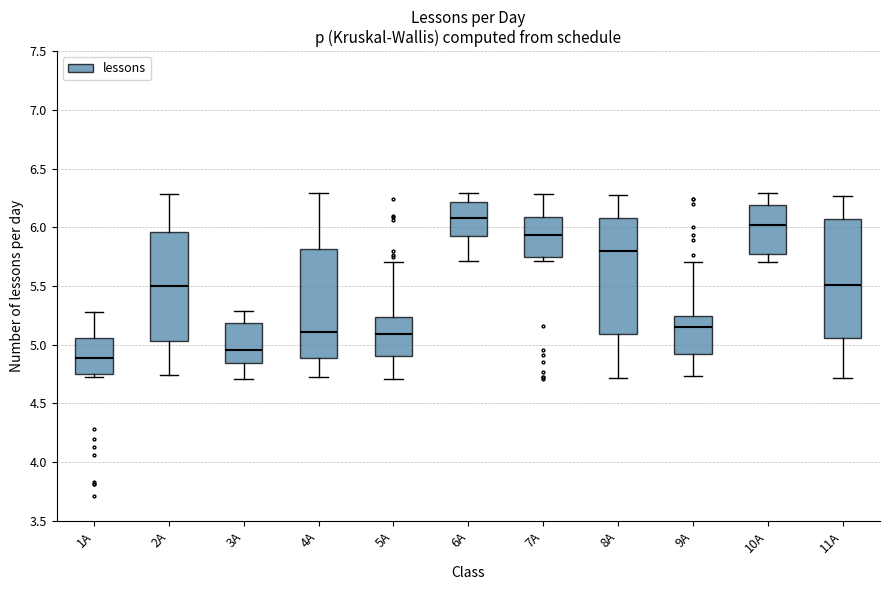

Reading left to right, read every box against the y-axis: the position of its median line, the range the box covers, and the ends of its whiskers. The values are not printed on the chart, so give them approximately, as read against the axis.

1А: median 4.90, box 4.75 to 5.05, whiskers 4.70 to 5.30
2А: median 5.50, box 5.05 to 5.95, whiskers 4.75 to 6.30
3А: median 4.95, box 4.85 to 5.20, whiskers 4.70 to 5.30
4А: median 5.10, box 4.90 to 5.80, whiskers 4.70 to 6.30
5А: median 5.10, box 4.90 to 5.25, whiskers 4.70 to 5.70
6А: median 6.10, box 5.90 to 6.20, whiskers 5.70 to 6.30
7А: median 5.95, box 5.75 to 6.10, whiskers 5.70 to 6.30
8А: median 5.80, box 5.10 to 6.10, whiskers 4.70 to 6.30
9А: median 5.15, box 4.90 to 5.25, whiskers 4.75 to 5.70
10А: median 6.00, box 5.75 to 6.20, whiskers 5.70 to 6.30
11А: median 5.50, box 5.05 to 6.05, whiskers 4.70 to 6.25